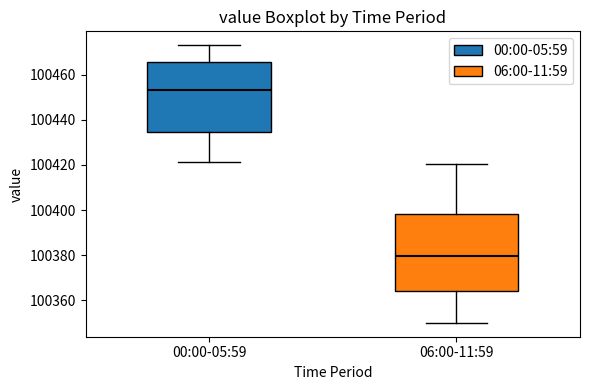

Which box's median line is the highest?

00:00-05:59